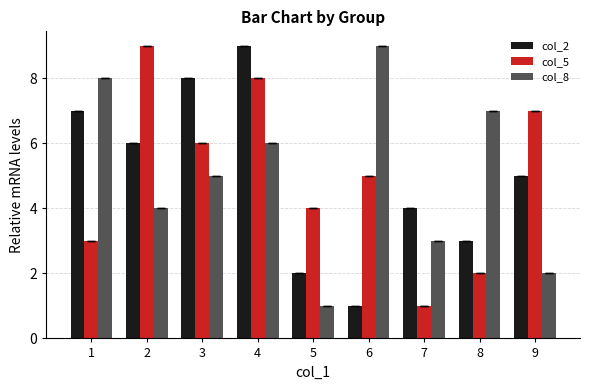

What is the sum of all col_8 values?

45